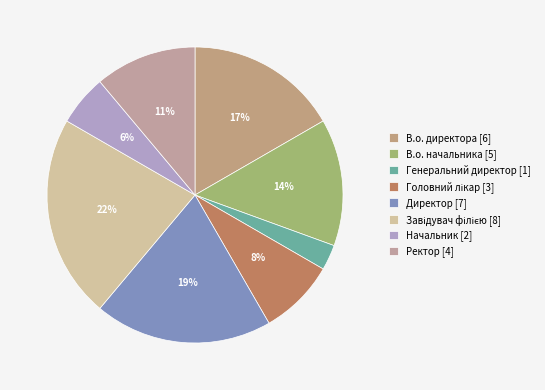

Is there any slice that represents more than half of the pie?

No